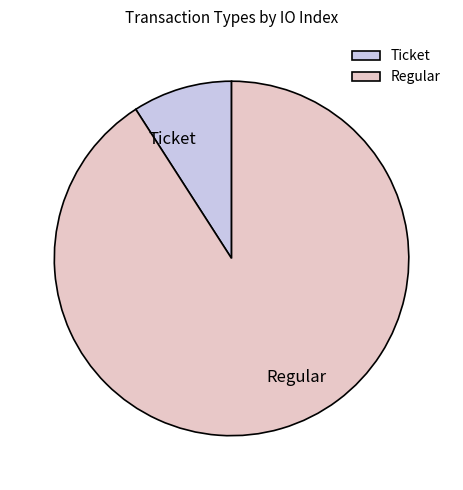

Which slice represents more than half of the pie?

Regular